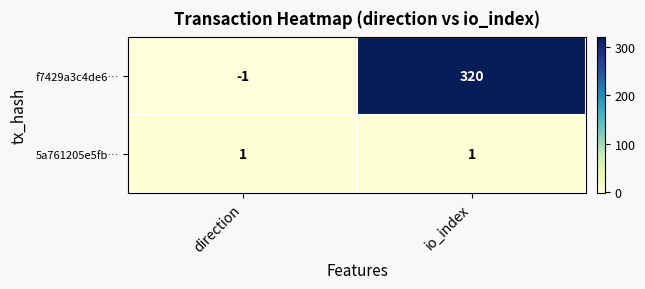

At which category is the sum across all series the highest?

io_index